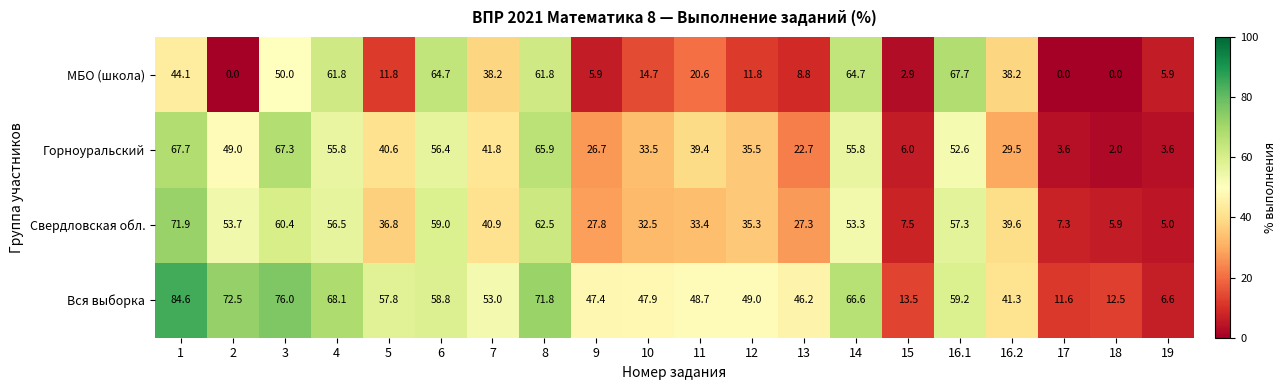

Which series has the widest spread of values?

Вся выборка